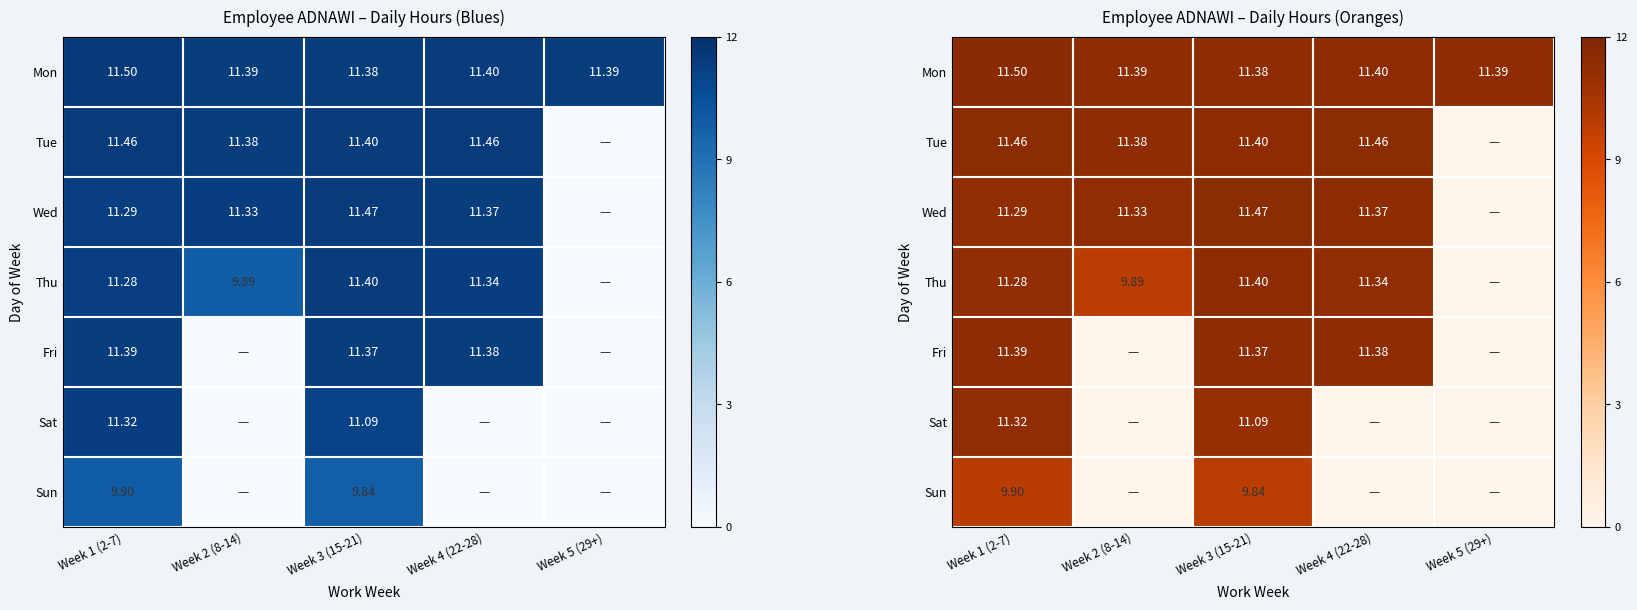

The value of Wed at Week 3 (15-21) is 11.5. True or false?

True